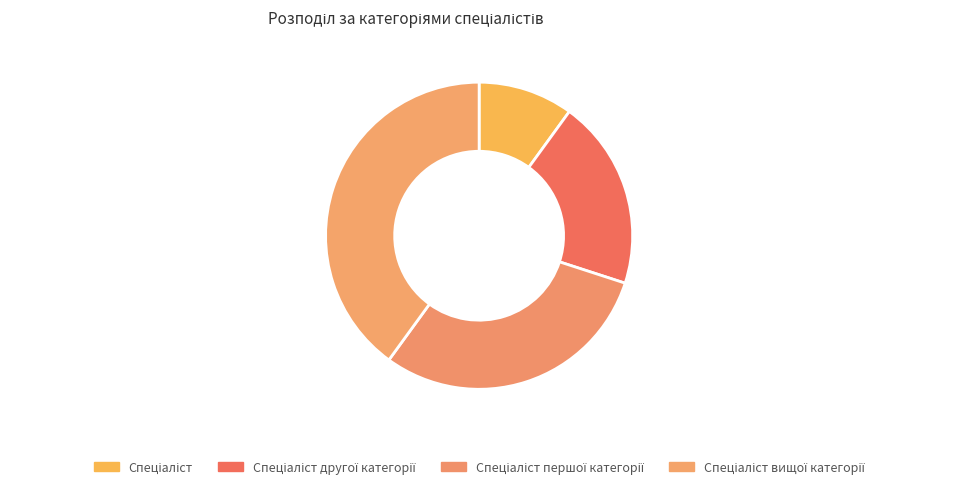

What is the change in value from Спеціаліст to Спеціаліст першої категорії?

+2